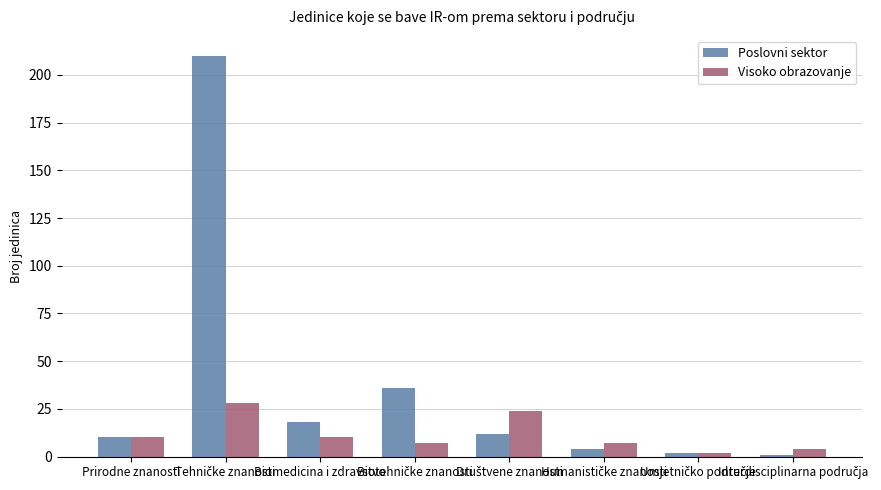

What is the greatest value displayed?

210